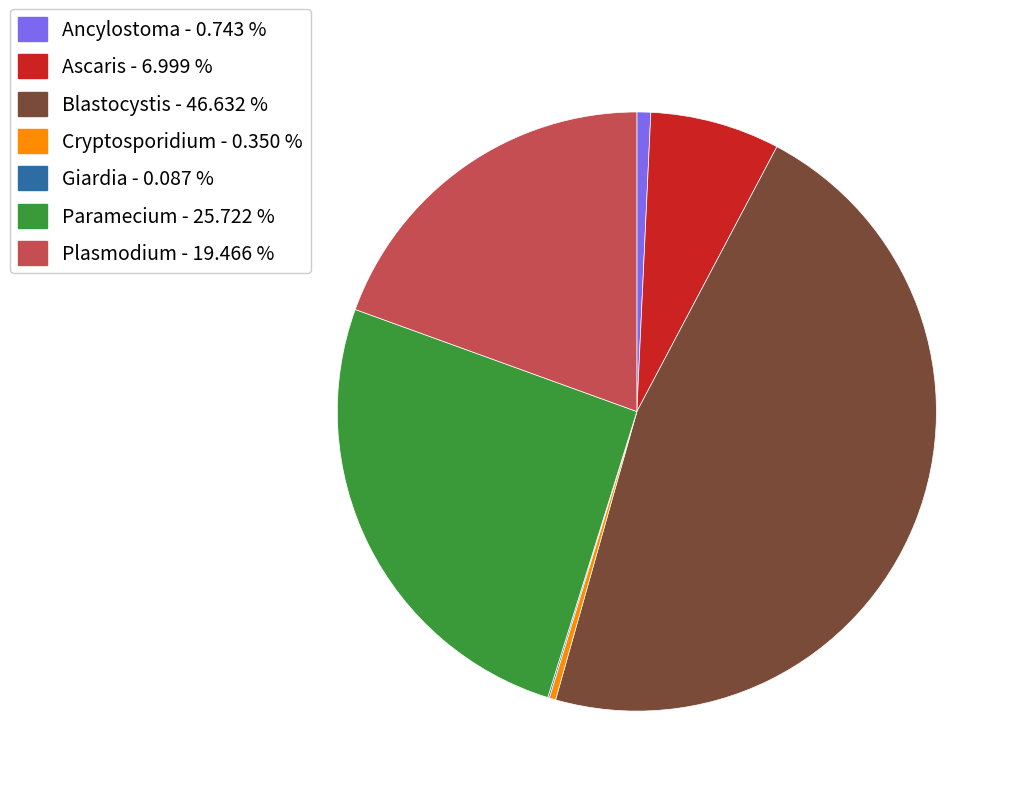

True or false: Paramecium accounts for 31% of the total.

False